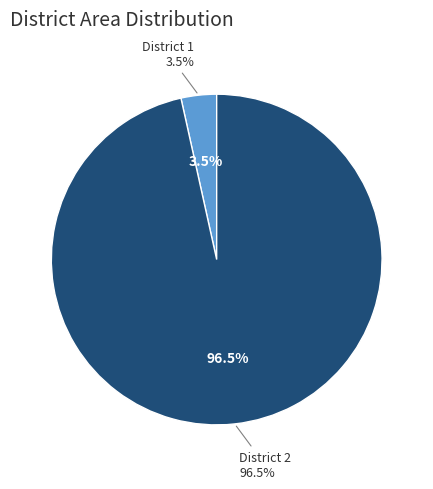

To the nearest percent, what is the difference between the District 1 and District 2 slice percentages?

93%